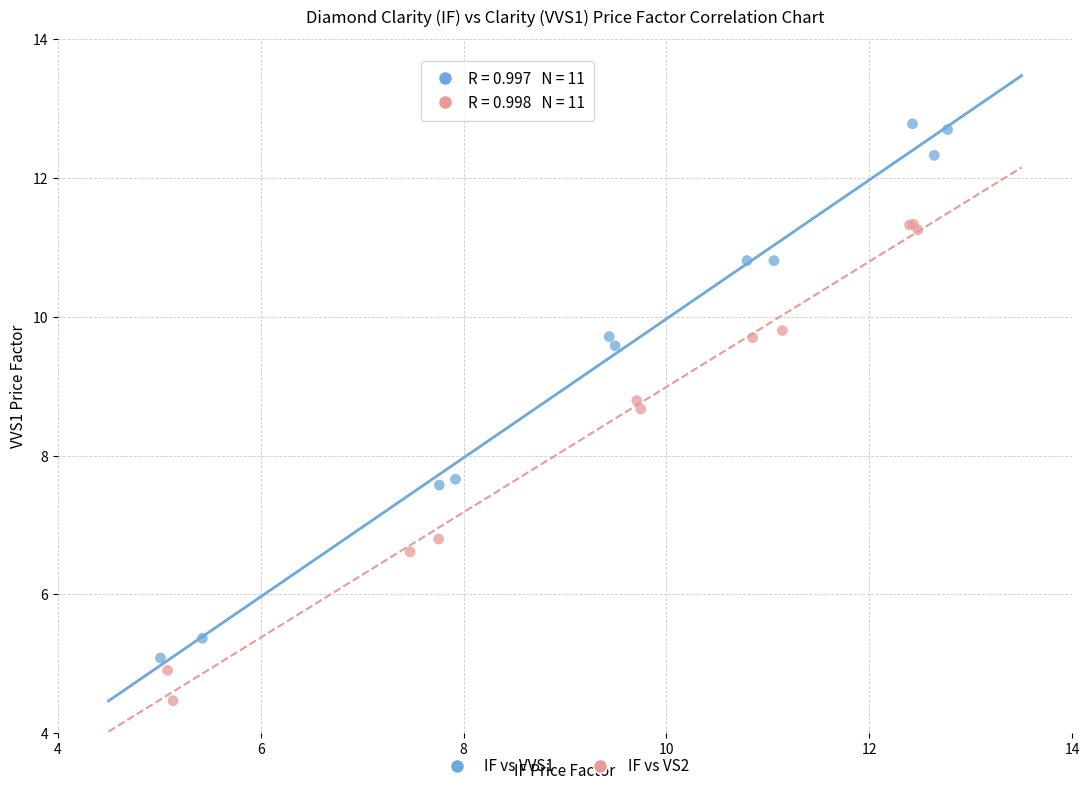

Which series has the largest Y range (max minus min)?

IF vs VVS1